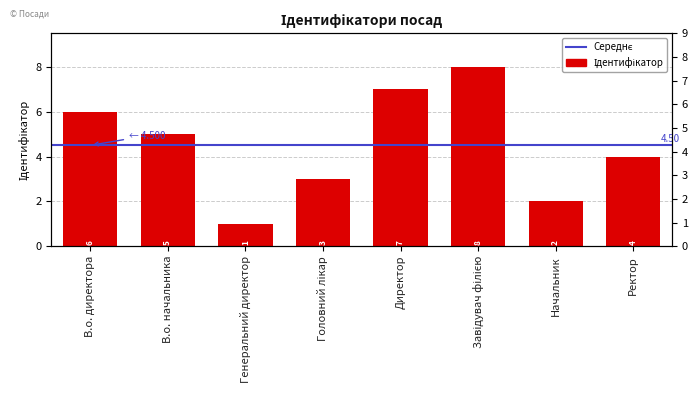

Rank the categories by value from lowest to highest.

Генеральний директор, Начальник, Головний лікар, Ректор, В.о. начальника, В.о. директора, Директор, Завідувач філією